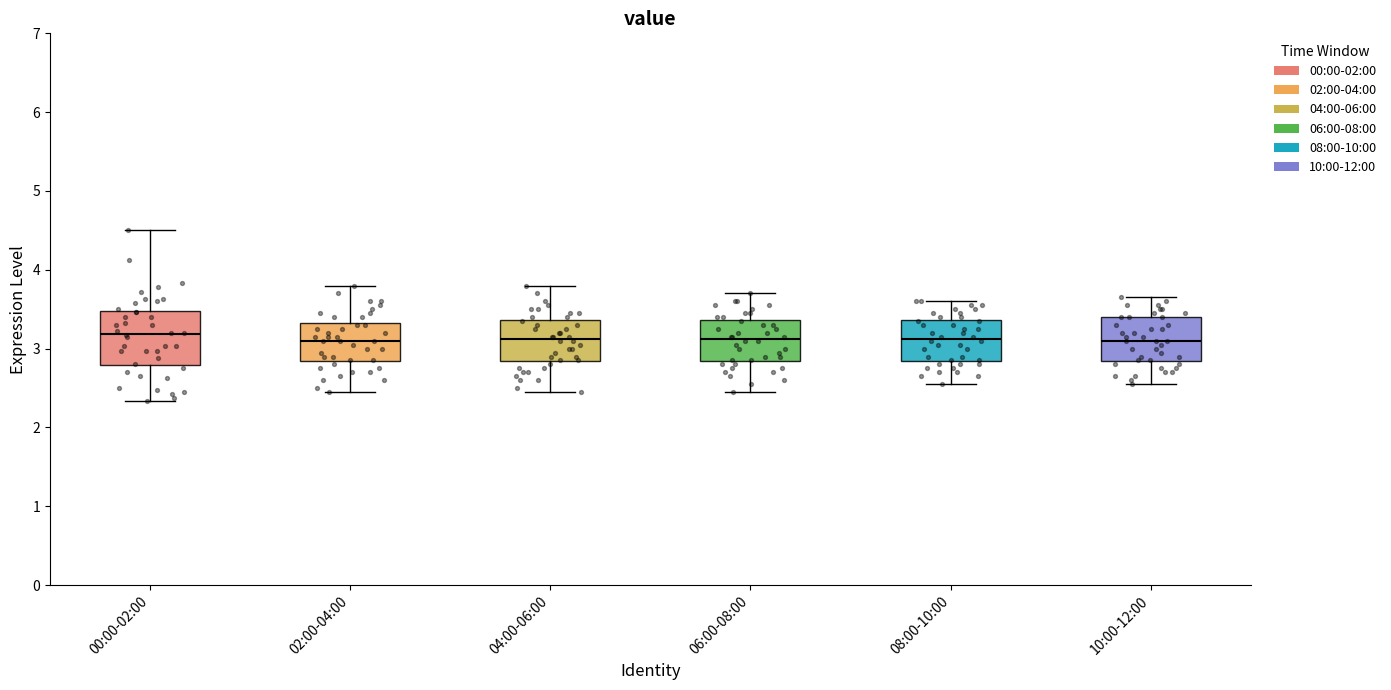

Reading left to right, transcribe this box plot: for each box, give where its median line is, the range the box spans, and where its two whiskers end, as read against the y-axis. The values are not printed on the chart, so give them approximately, as read against the axis.

00:00-02:00: median 3.2, box 2.8 to 3.5, whiskers 2.3 to 4.5
02:00-04:00: median 3.1, box 2.8 to 3.3, whiskers 2.5 to 3.8
04:00-06:00: median 3.1, box 2.8 to 3.4, whiskers 2.5 to 3.8
06:00-08:00: median 3.1, box 2.8 to 3.4, whiskers 2.5 to 3.7
08:00-10:00: median 3.1, box 2.8 to 3.4, whiskers 2.6 to 3.6
10:00-12:00: median 3.1, box 2.8 to 3.4, whiskers 2.6 to 3.7